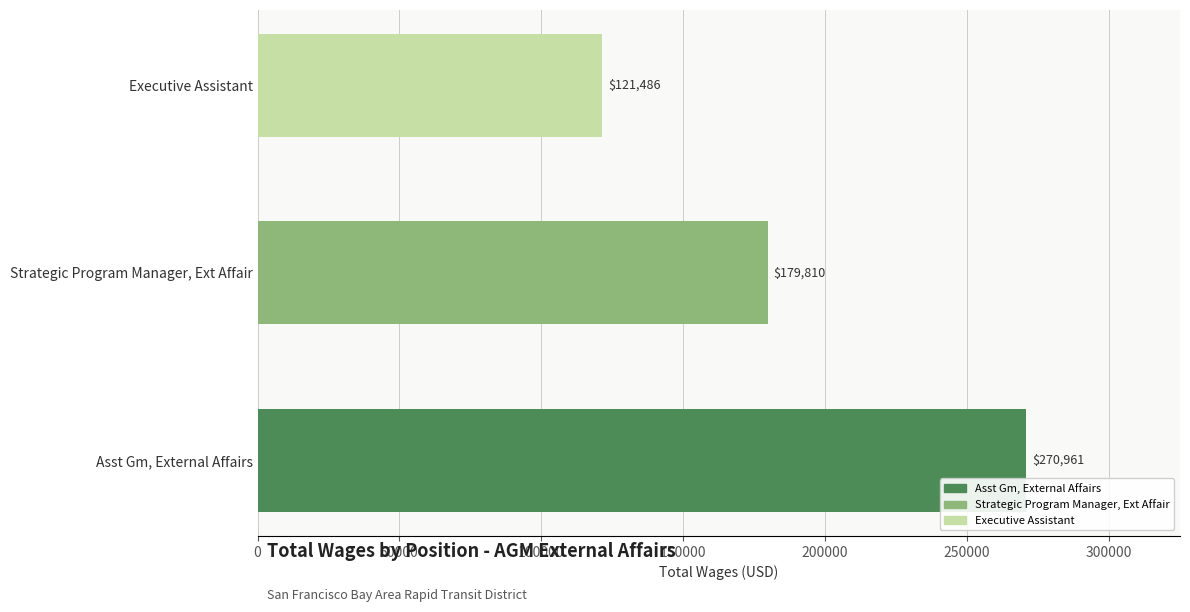

How many values are between 121486 and 270961?

3